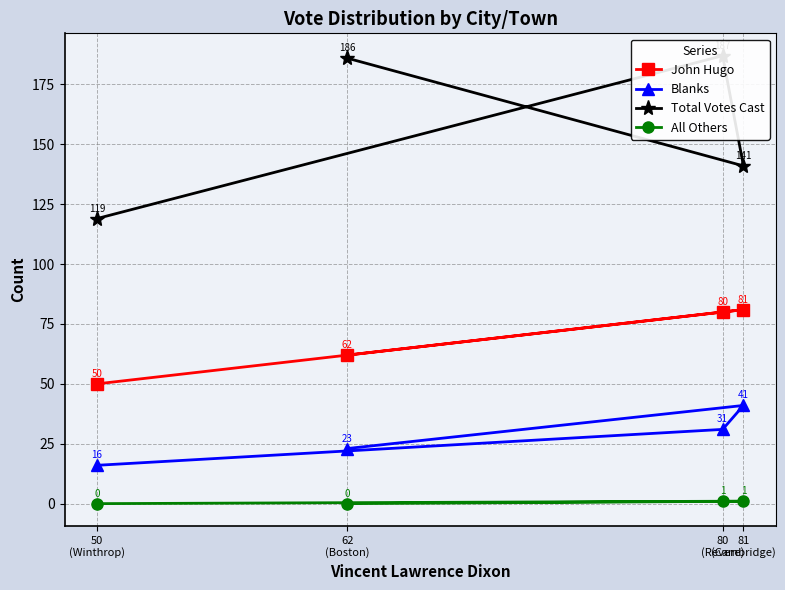

Where is the first local maximum for Blanks?

81
(Cambridge)